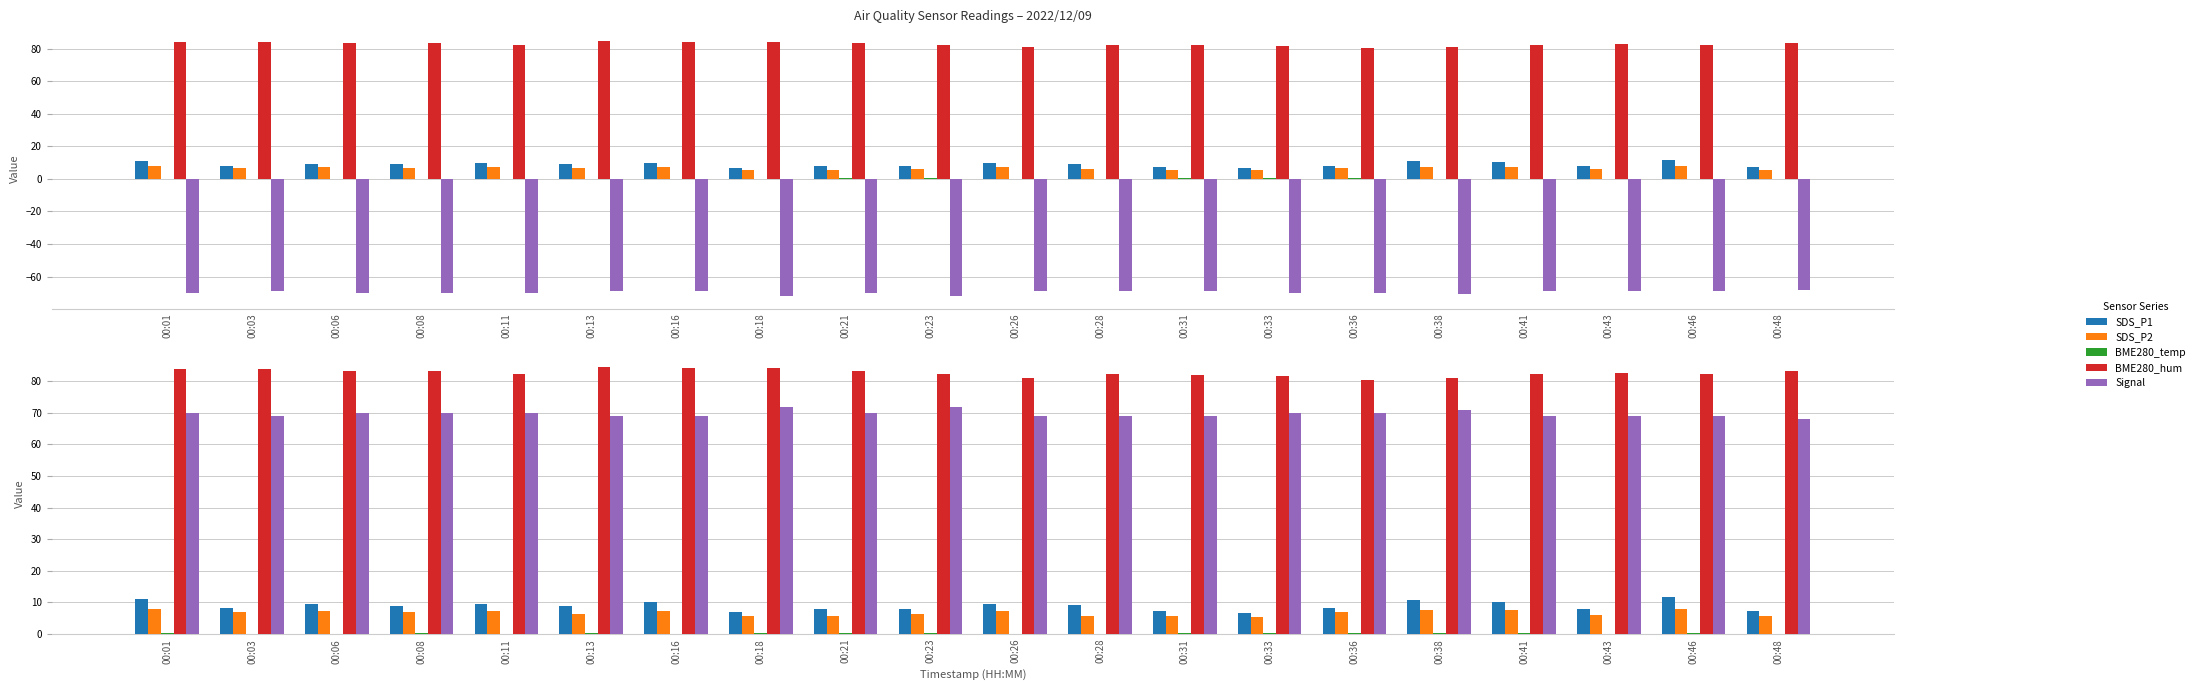

Reading left to right, transcribe all the data shown in this chart.

SDS_P1: 00:01=11.0	00:03=8.1	00:06=9.4	00:08=8.8	00:11=9.5	00:13=8.9	00:16=10.0	00:18=6.8	00:21=7.8	00:23=7.9	00:26=9.5	00:28=9.1	00:31=7.3	00:33=6.6	00:36=8.2	00:38=10.8	00:41=10.2	00:43=8.0	00:46=11.6	00:48=7.4
SDS_P2: 00:01=7.9	00:03=6.8	00:06=7.4	00:08=6.9	00:11=7.2	00:13=6.4	00:16=7.2	00:18=5.6	00:21=5.7	00:23=6.3	00:26=7.1	00:28=5.8	00:31=5.5	00:33=5.2	00:36=6.9	00:38=7.6	00:41=7.5	00:43=6.1	00:46=7.8	00:48=5.6
BME280_temp: 00:01=0.3	00:03=0.0	00:06=0.1	00:08=0.1	00:11=0.1	00:13=0.2	00:16=0.0	00:18=0.1	00:21=0.3	00:23=0.3	00:26=0.0	00:28=0.1	00:31=0.2	00:33=0.3	00:36=0.2	00:38=0.2	00:41=0.2	00:43=0.1	00:46=0.3	00:48=0.1
BME280_hum: 00:01=84.0	00:03=84.0	00:06=83.4	00:08=83.2	00:11=82.3	00:13=84.6	00:16=84.3	00:18=84.2	00:21=83.2	00:23=82.3	00:26=81.0	00:28=82.3	00:31=82.1	00:33=81.7	00:36=80.5	00:38=81.2	00:41=82.3	00:43=82.8	00:46=82.2	00:48=83.3
Signal: 00:01=70.0	00:03=69.0	00:06=70.0	00:08=70.0	00:11=70.0	00:13=69.0	00:16=69.0	00:18=72.0	00:21=70.0	00:23=72.0	00:26=69.0	00:28=69.0	00:31=69.0	00:33=70.0	00:36=70.0	00:38=71.0	00:41=69.0	00:43=69.0	00:46=69.0	00:48=68.0